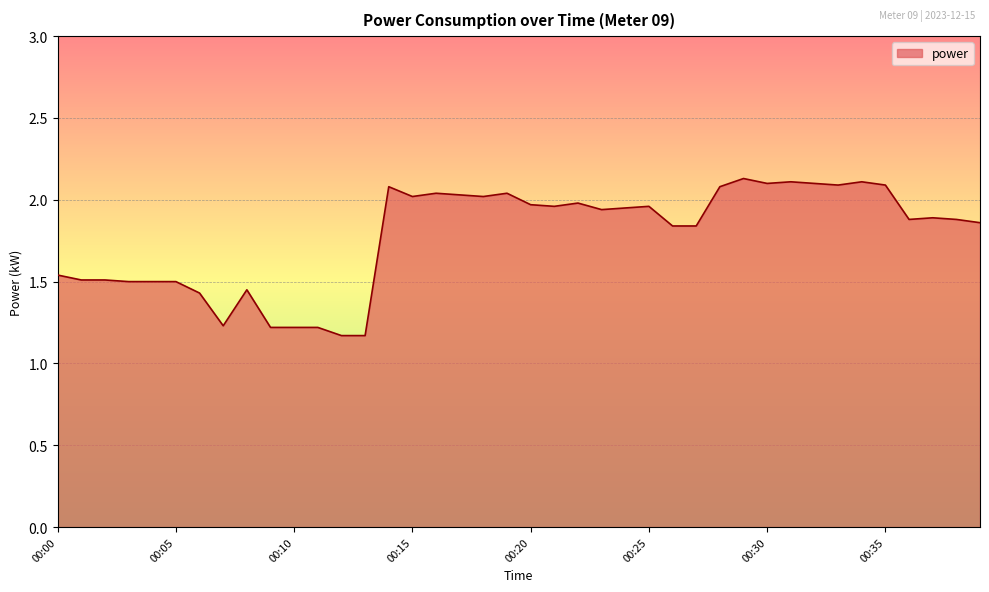

What is the greatest value displayed?

2.1